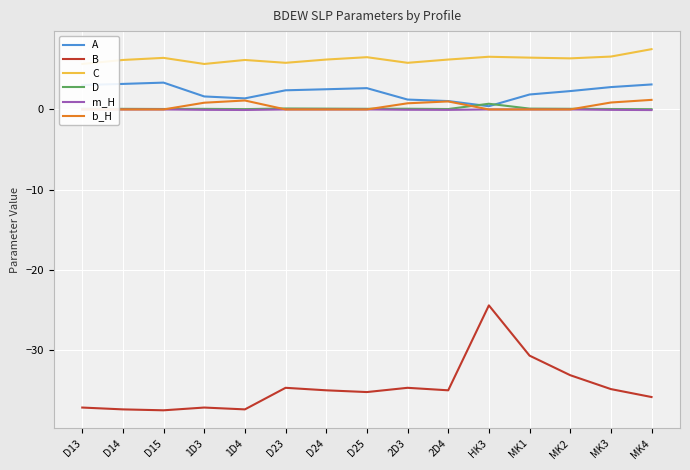

What is the average value of the B series?

-34.7